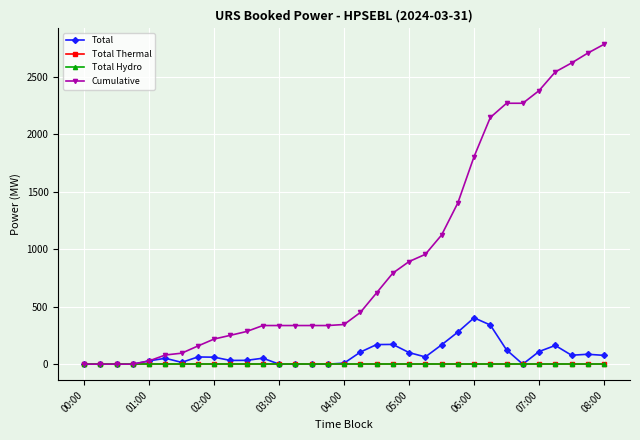

At which category does the chart reach its peak across all series?

08:00